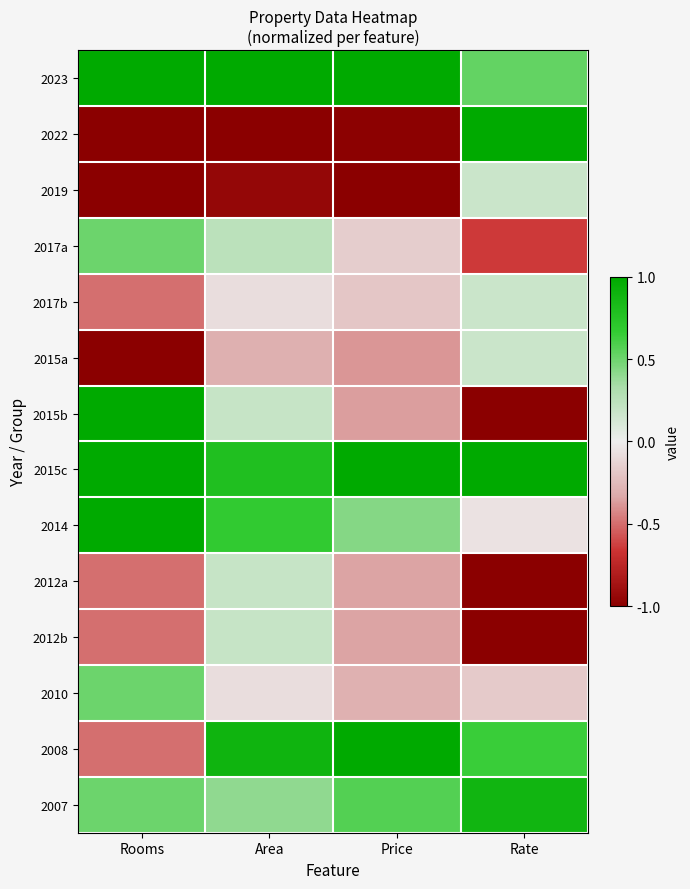

Which series has the largest total across all categories?

2015c